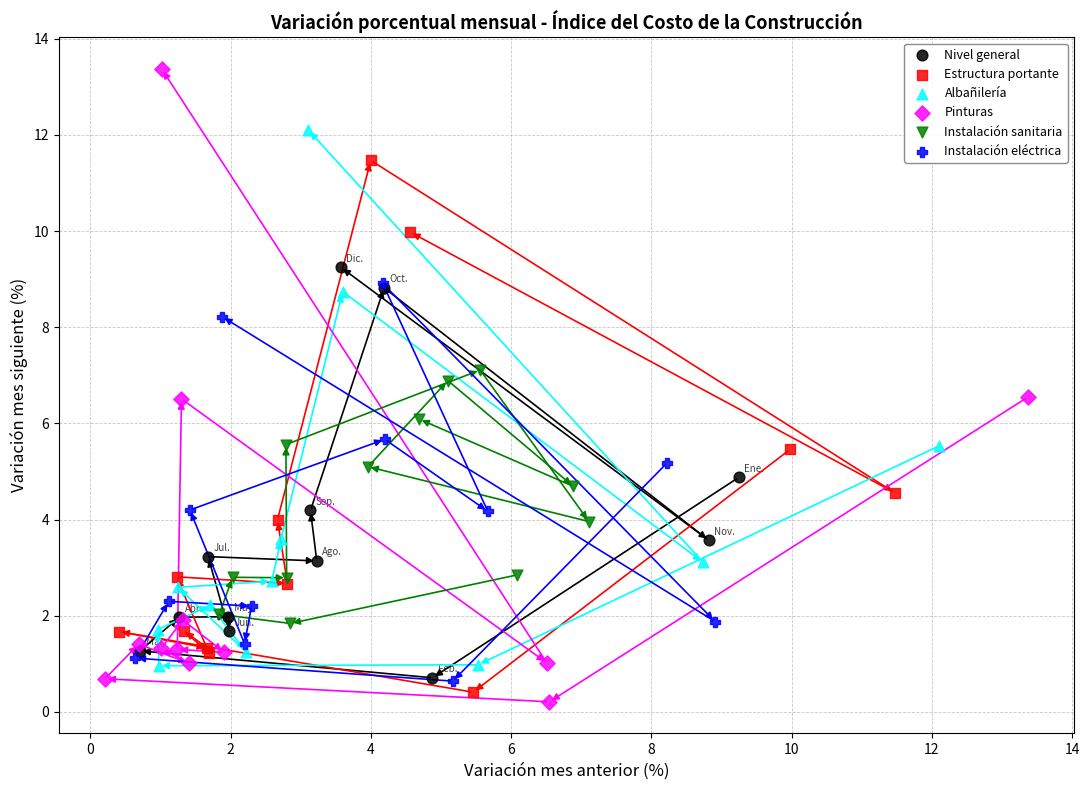

What are all the series names shown in the legend?

Nivel general, Estructura portante, Albañilería, Pinturas, Instalación sanitaria, Instalación eléctrica